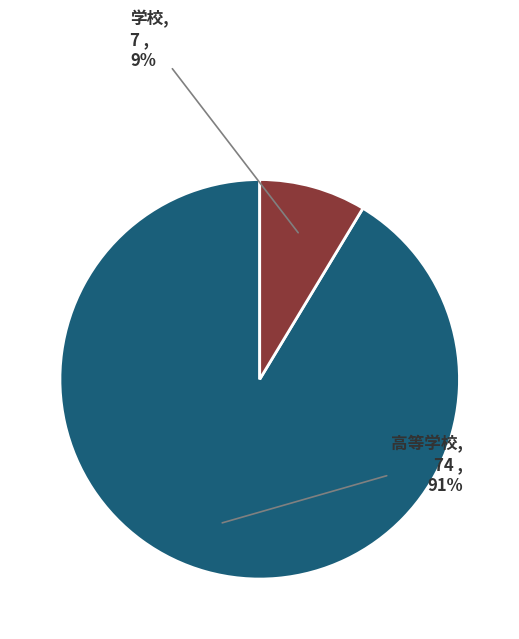

Does any single category account for the majority?

Yes